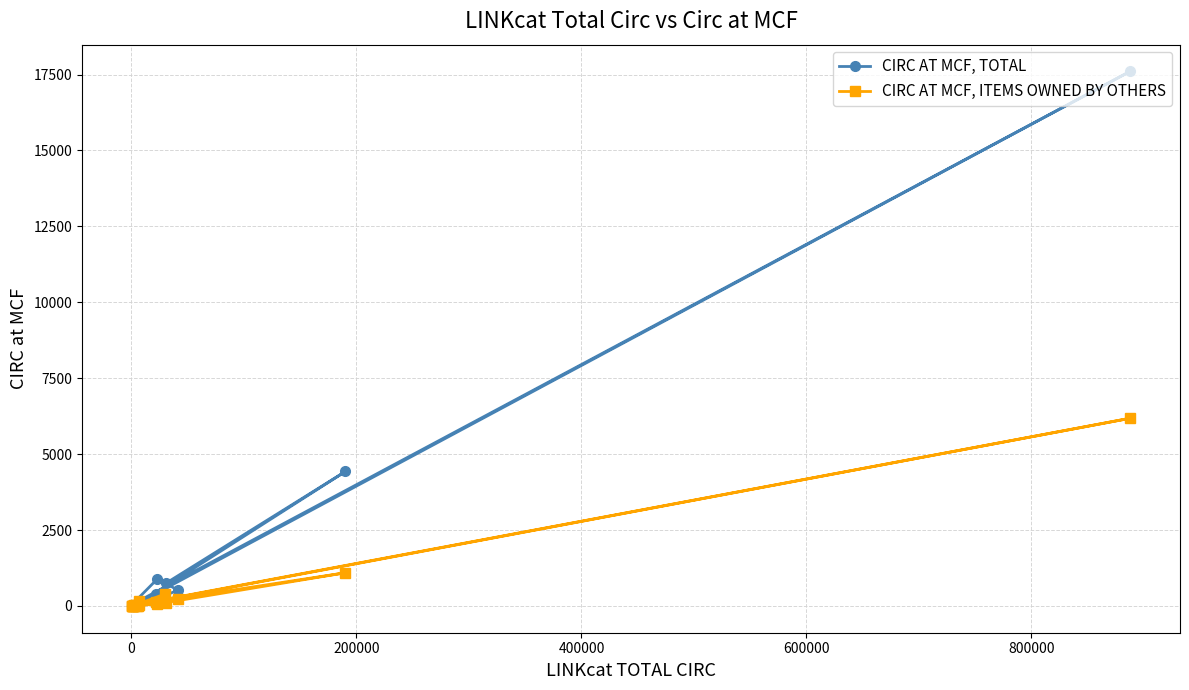

True or false: CIRC AT MCF, TOTAL and CIRC AT MCF, ITEMS OWNED BY OTHERS cross at least once.

False